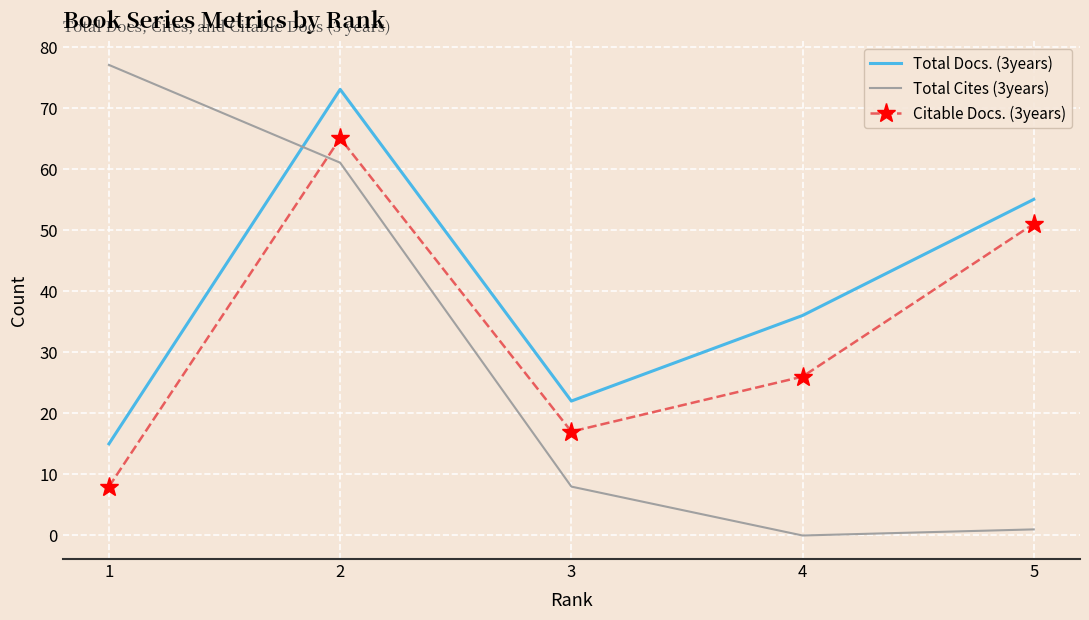

How many times do Citable Docs. (3years) and Total Cites (3years) cross each other?

1